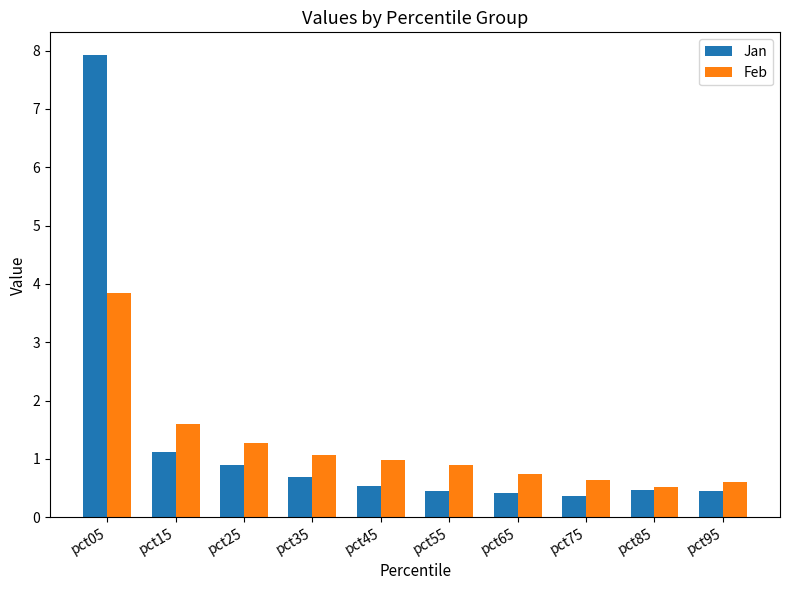

At which category is the sum across all series the highest?

pct05